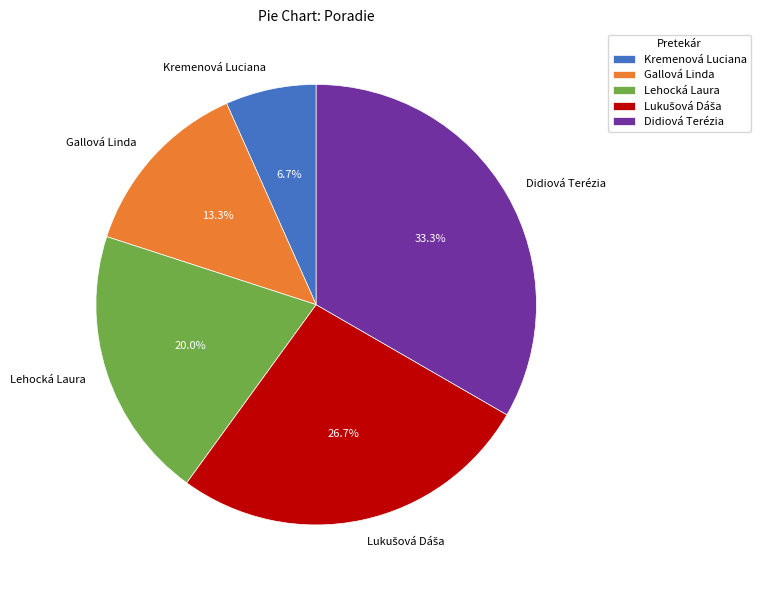

Is there any slice that represents more than half of the pie?

No